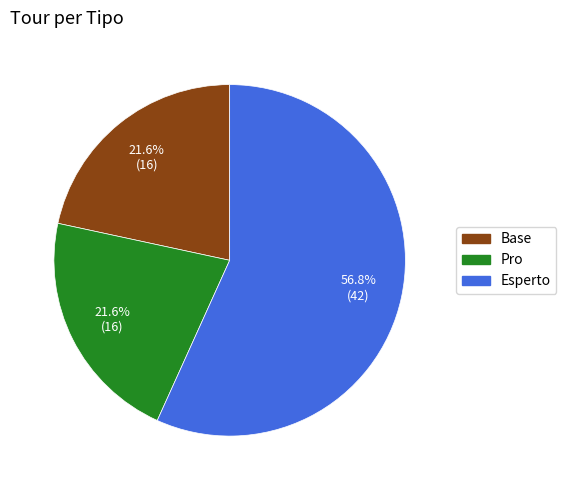

The Esperto slice represents 57% of the pie. True or false?

True